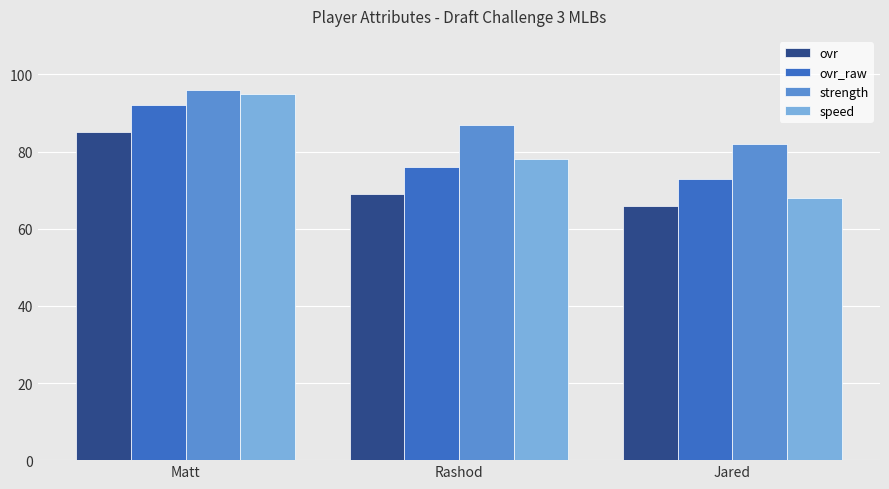

Is it true that ovr equals 27 at Rashod?

False